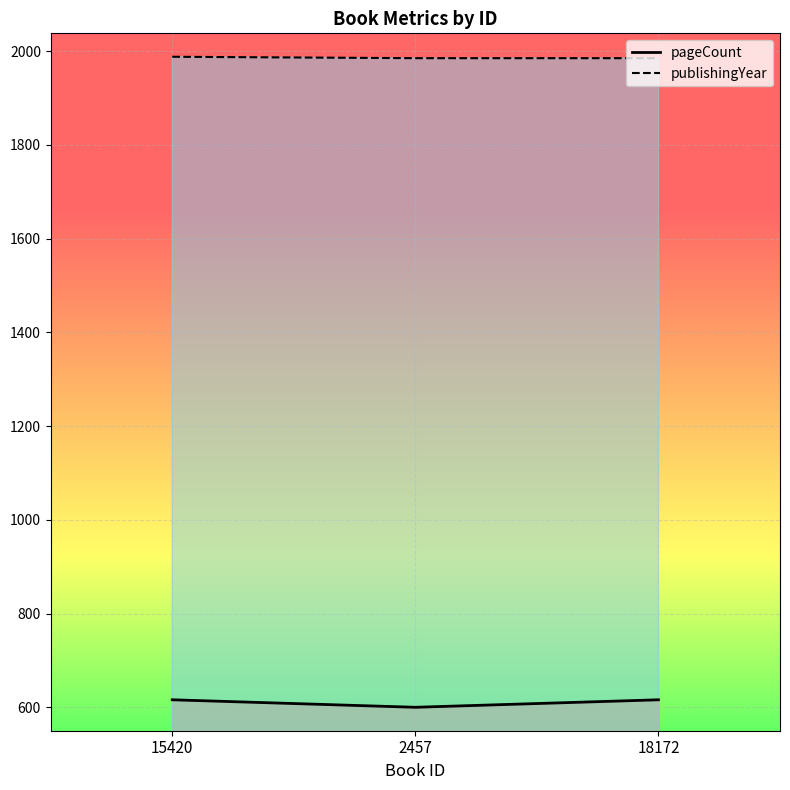

What is the average value of the publishingYear series?

1986